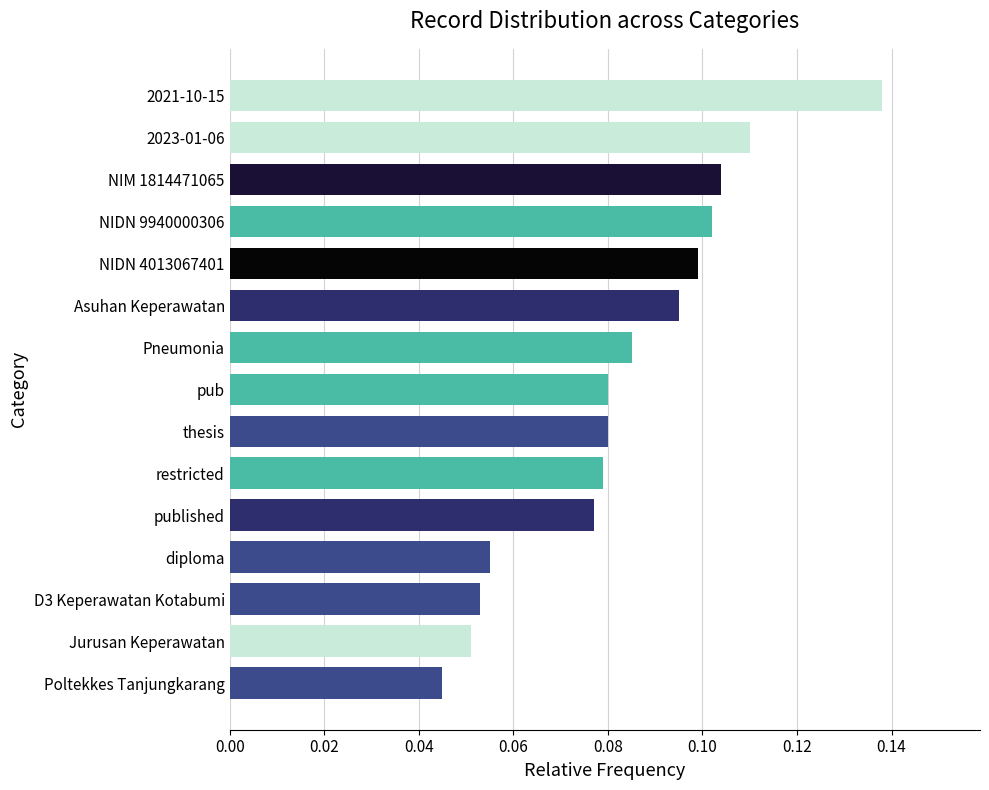

How many values are between 0 and 1?

15